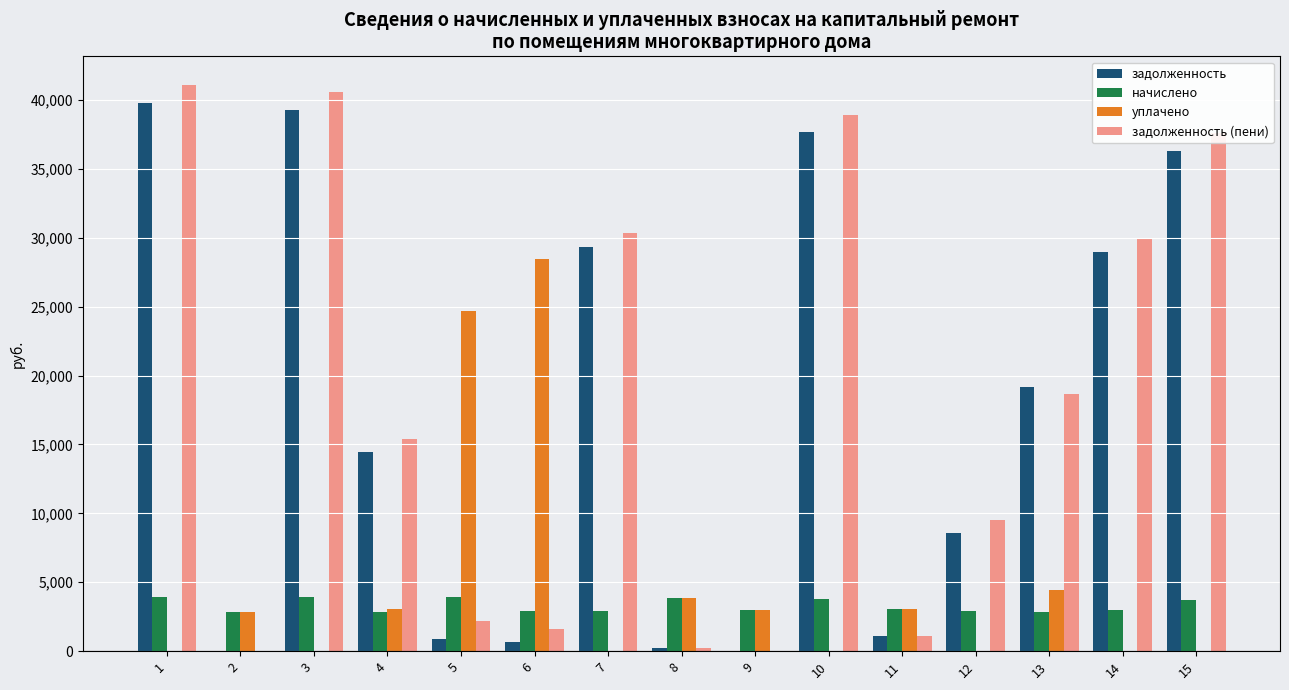

Count the number of categories in the chart.

15